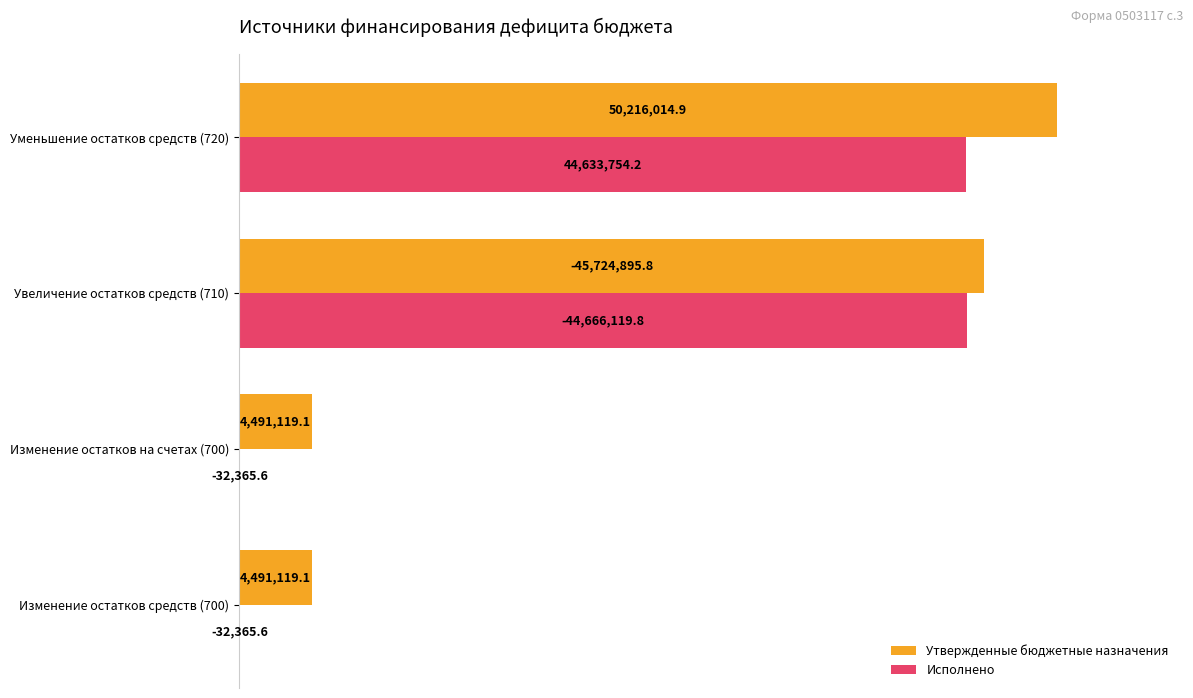

What are all the series names shown in the legend?

Утвержденные бюджетные назначения, Исполнено